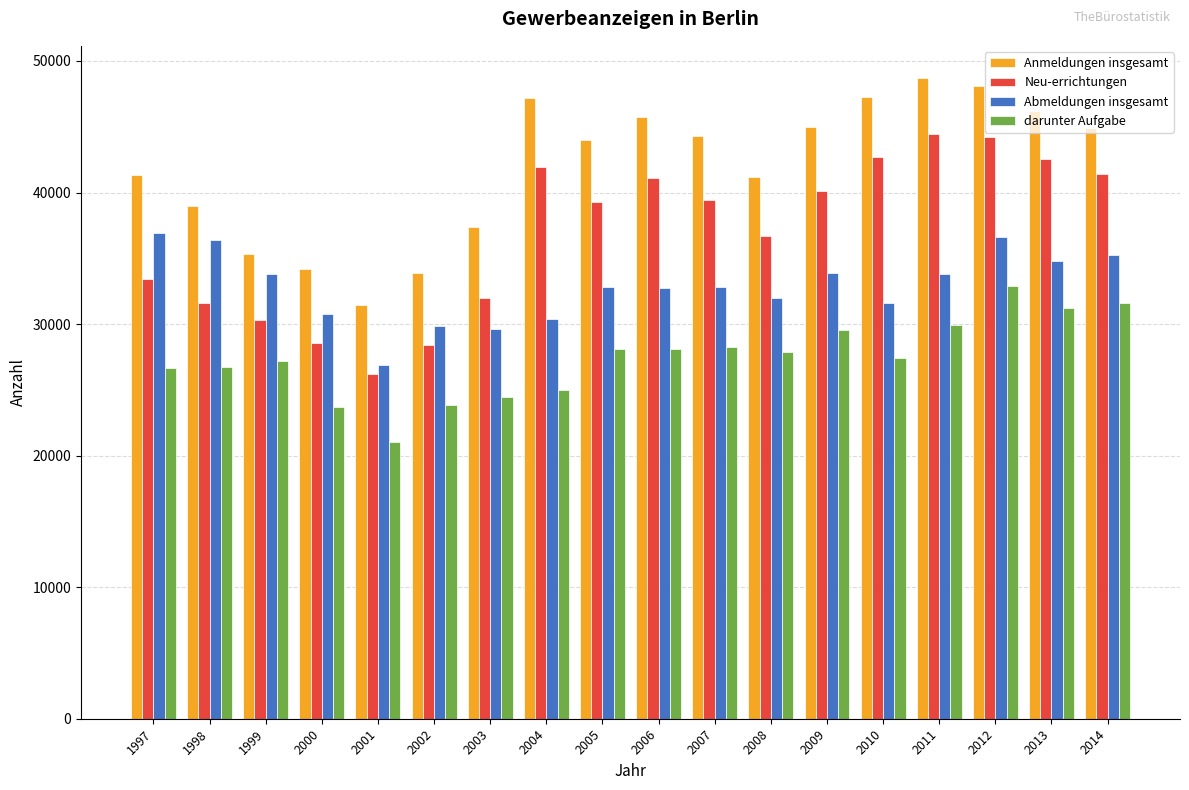

Rank the series by their average value, from highest to lowest.

Anmeldungen insgesamt, Neu-errichtungen, Abmeldungen insgesamt, darunter Aufgabe